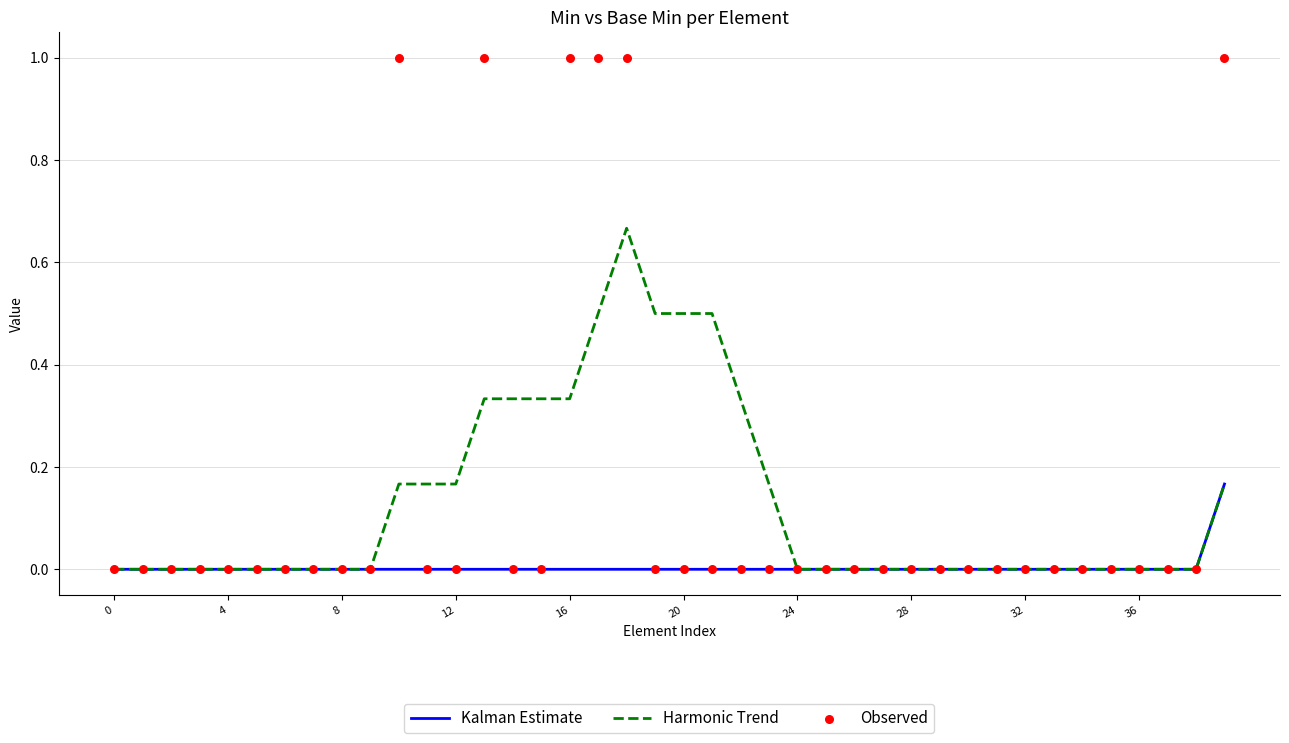

Which series contains the lowest Y value?

Kalman Estimate